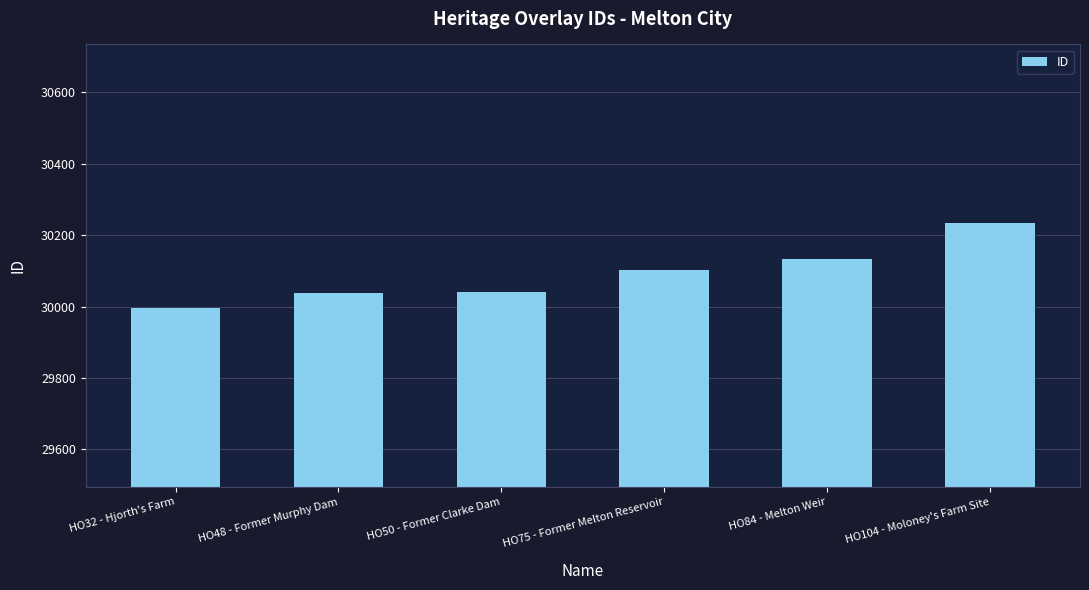

Are the bars grouped side by side (vs. stacked)?

No